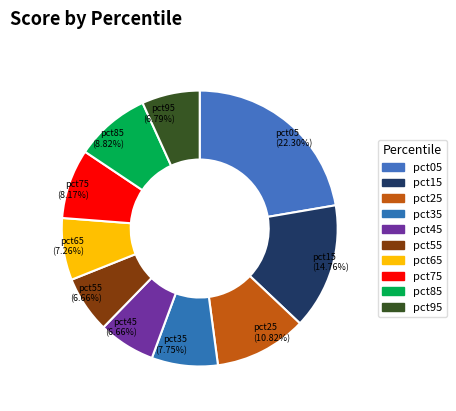

Does pct45 account for over 50% of the chart?

No